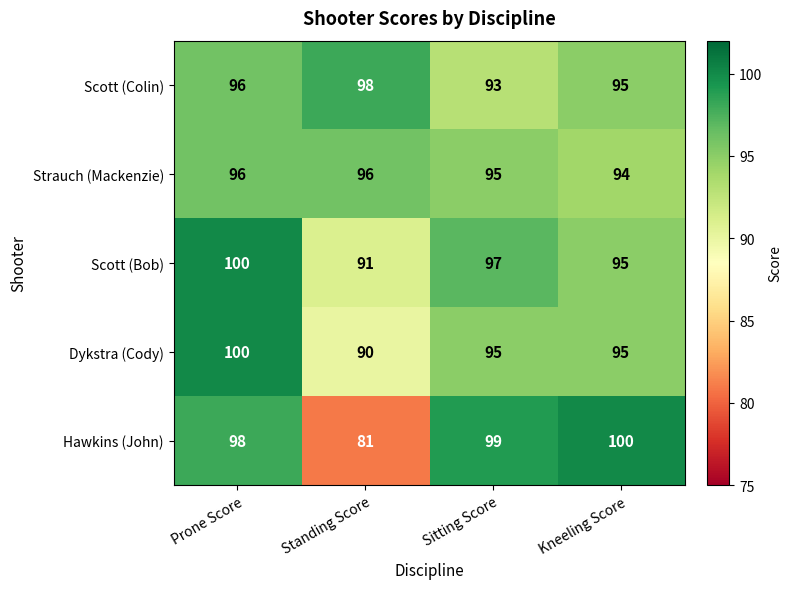

How many categories are shown in the chart?

4